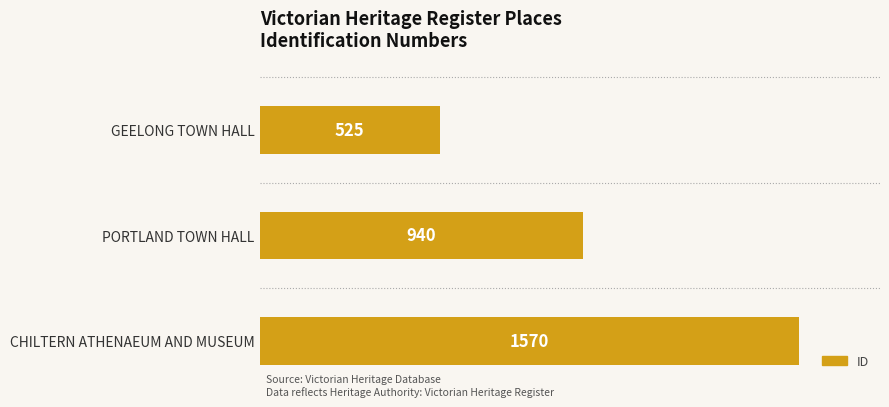

What is the value of the 3rd bar from the top?

1570